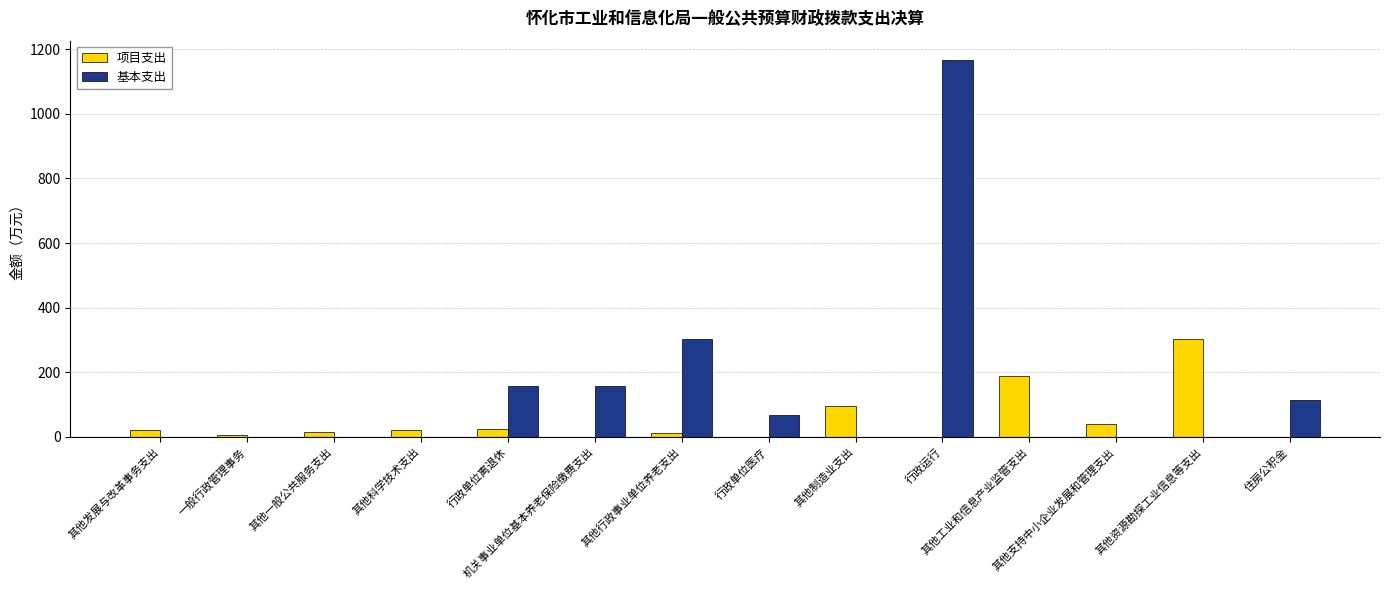

What is the greatest value displayed?

1168.4